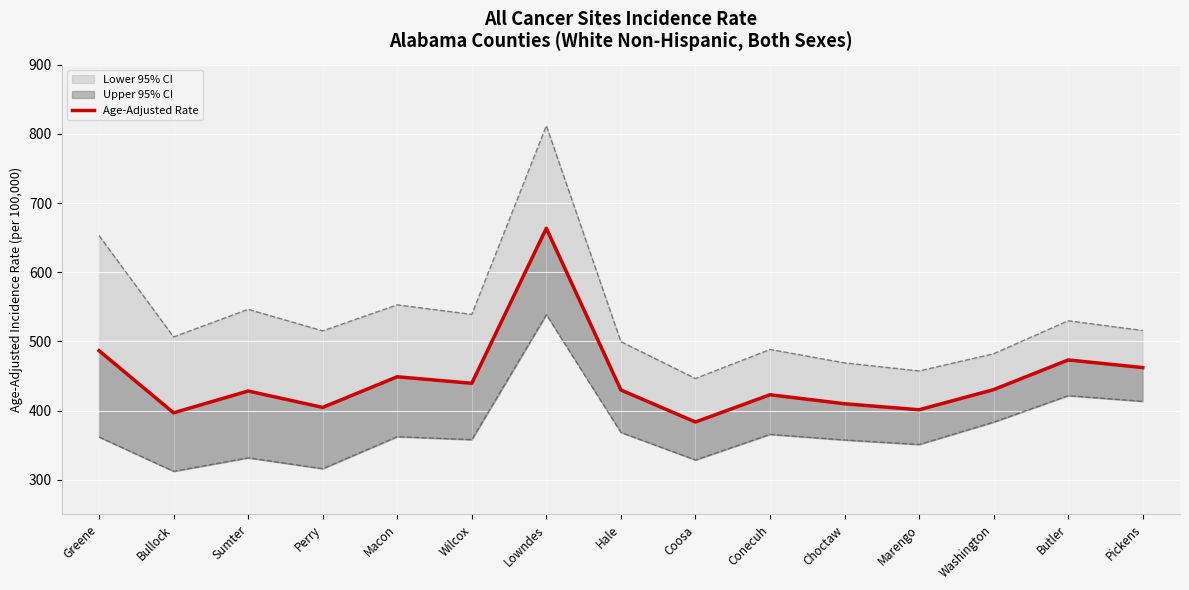

Which category has the highest value across all series?

Lowndes